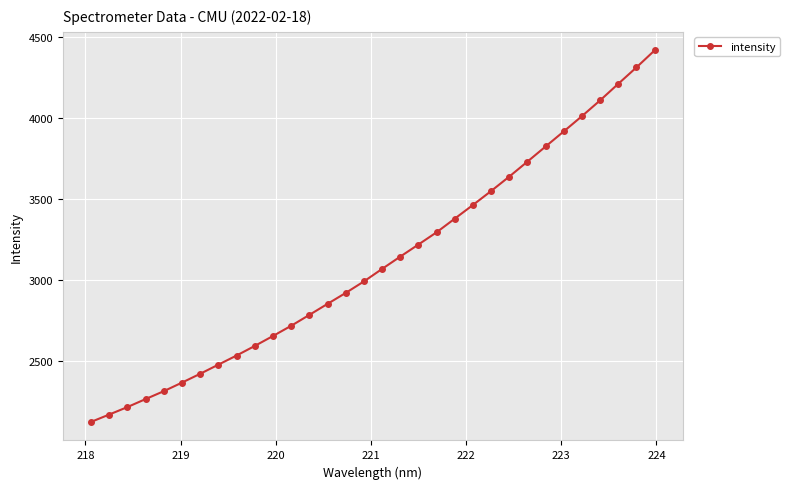

What is the sum of all values?

99756.1